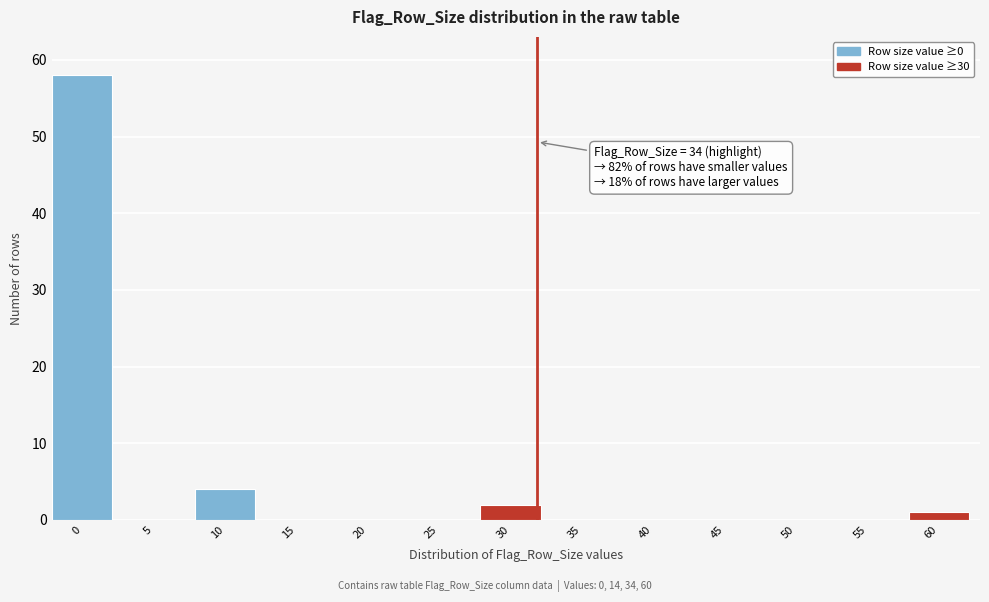

Reading right to left, what are all the values shown in this chart?

60=1	55=0	50=0	45=0	40=0	35=0	30=2	25=0	20=0	15=0	10=4	5=0	0=58